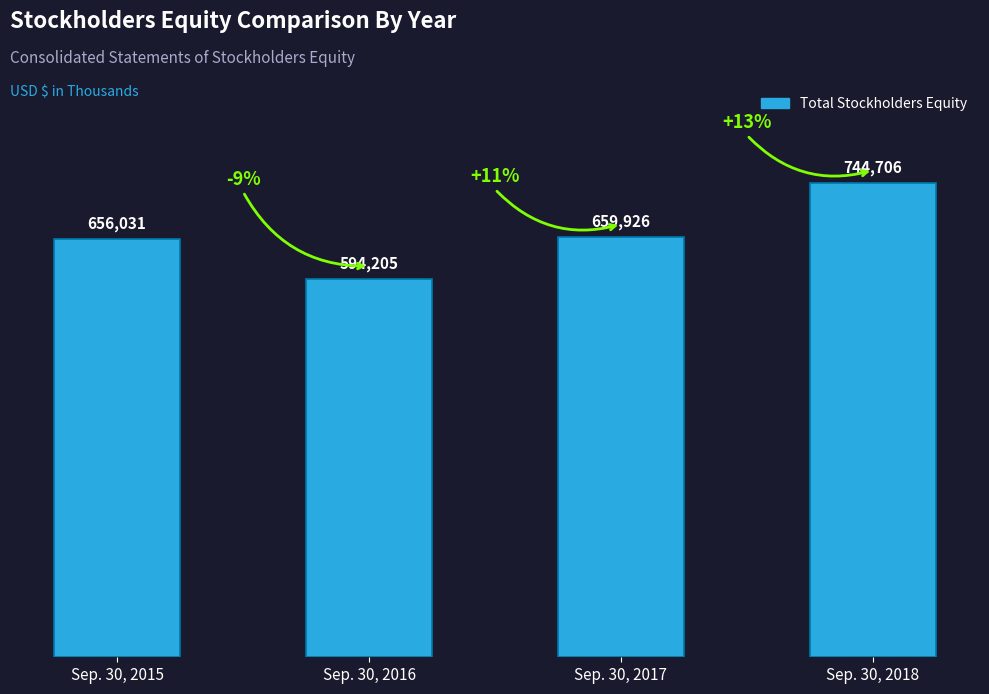

Where is the data nearest to the value 669455?

Sep. 30, 2017